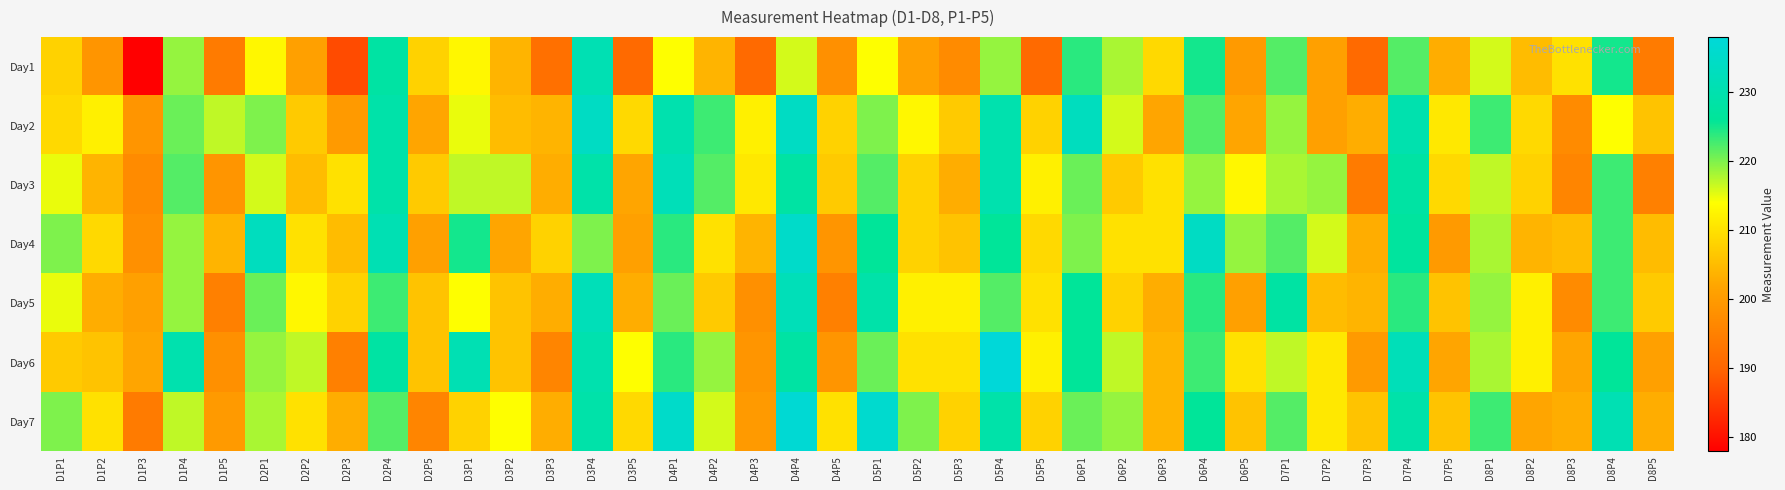

What is the maximum value shown in the chart?

238